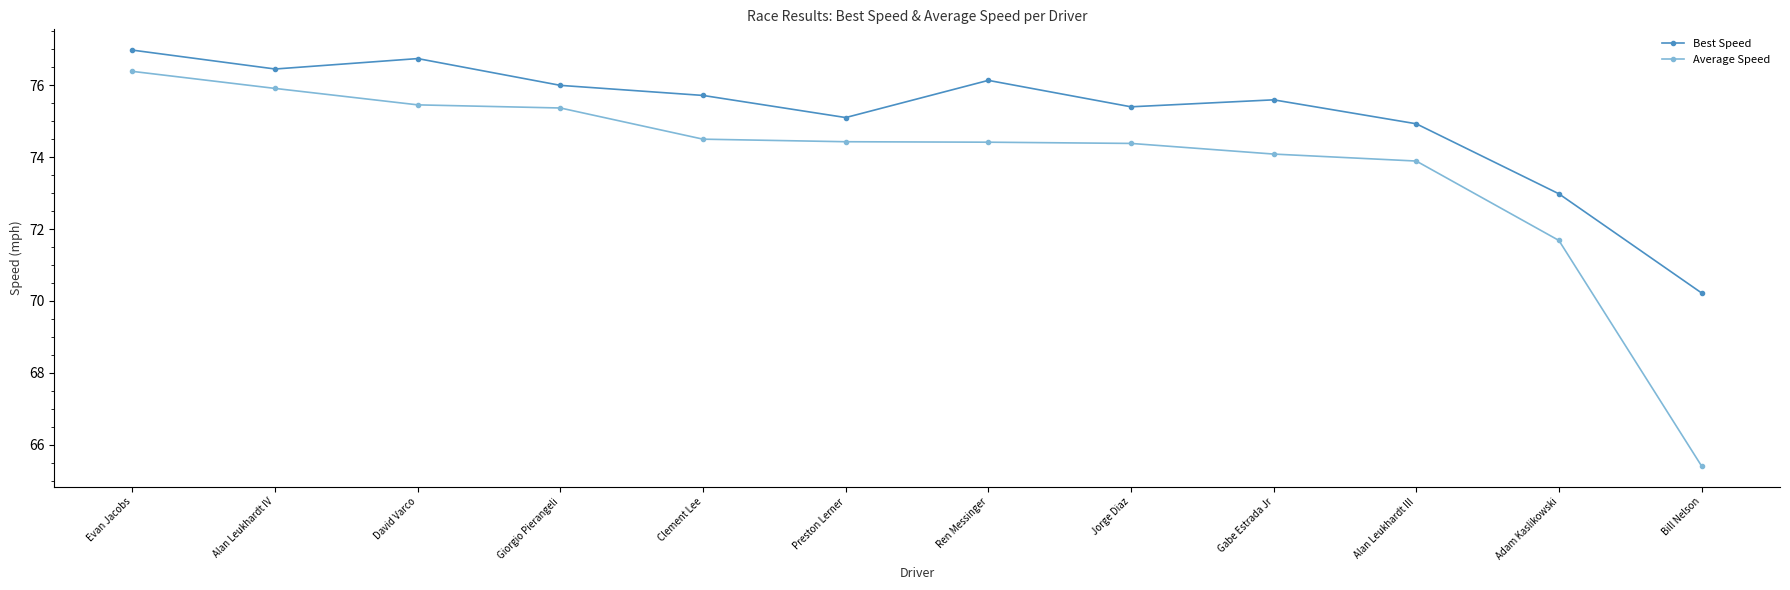

What is the label of the 4th point from the left?

Giorgio Pierangeli